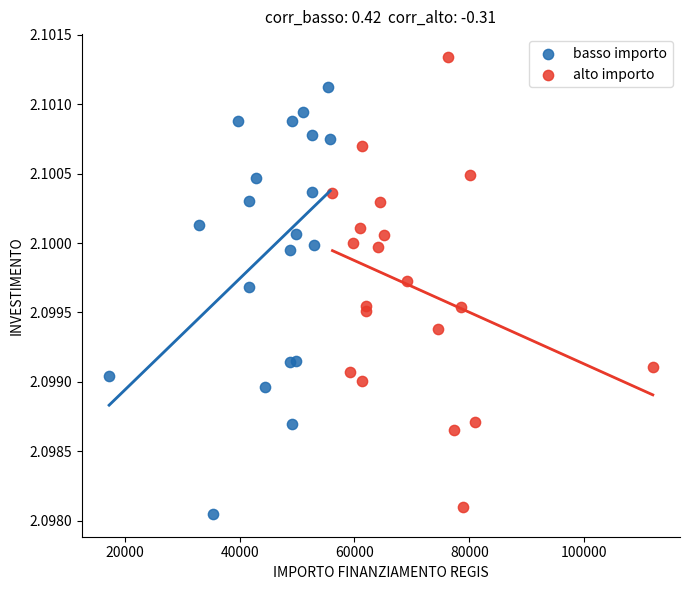

Which series contains the highest Y value?

alto importo